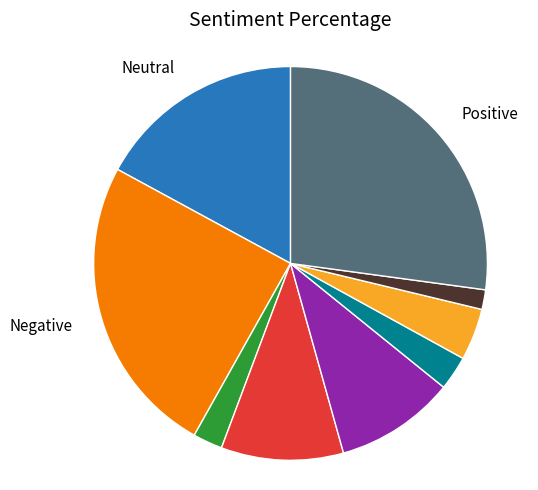

Is there a majority slice in this chart?

No